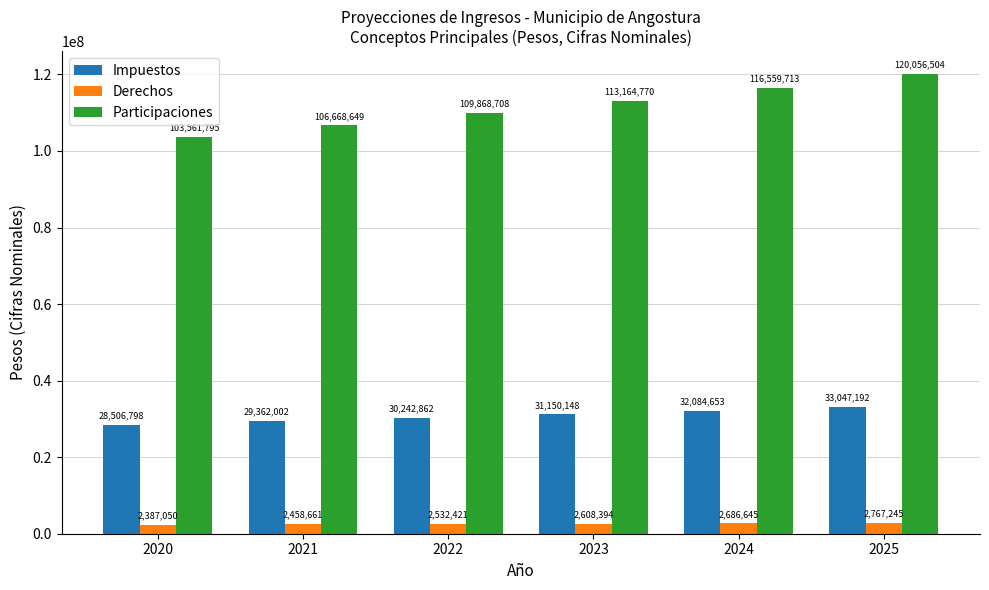

What is the minimum value for Participaciones?

103561795.0